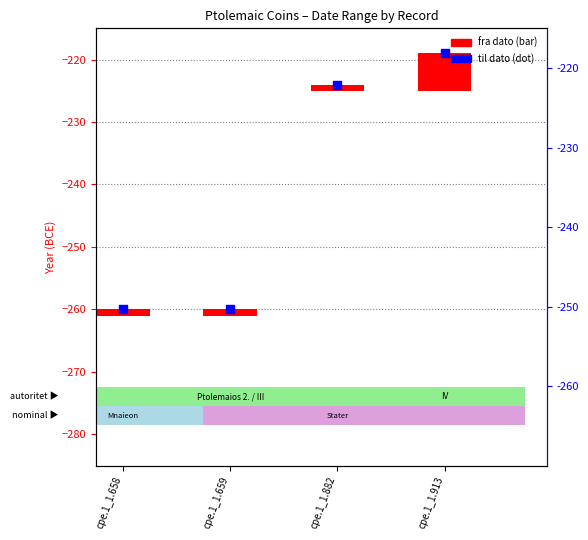

Which series reaches the maximum Y coordinate?

fra dato (bar span)